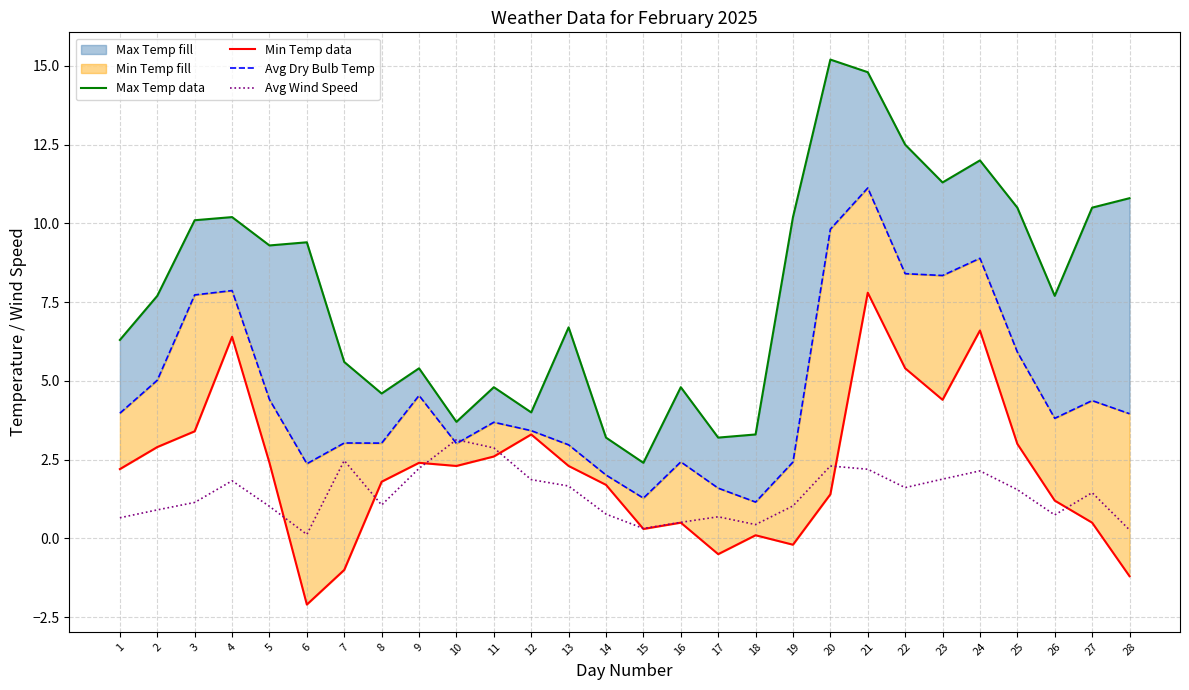

The value of Avg Wind Speed at 10 is 3.1. True or false?

True